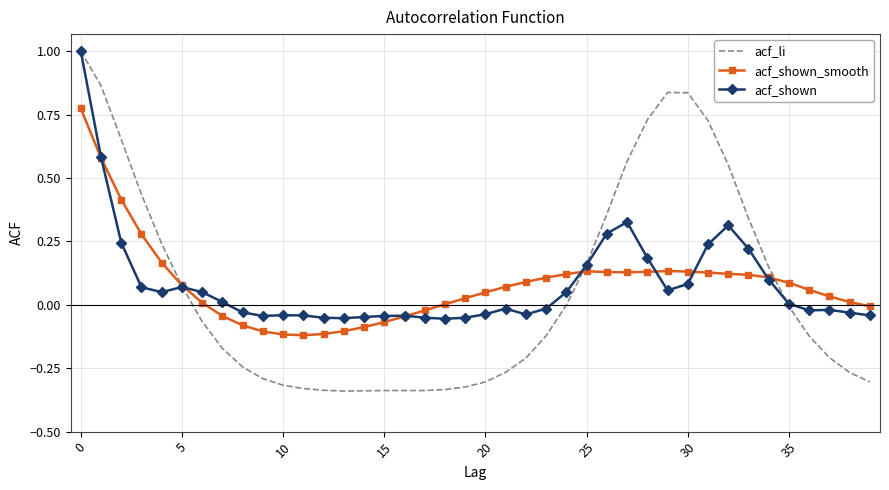

How many categories are shown in the chart?

40